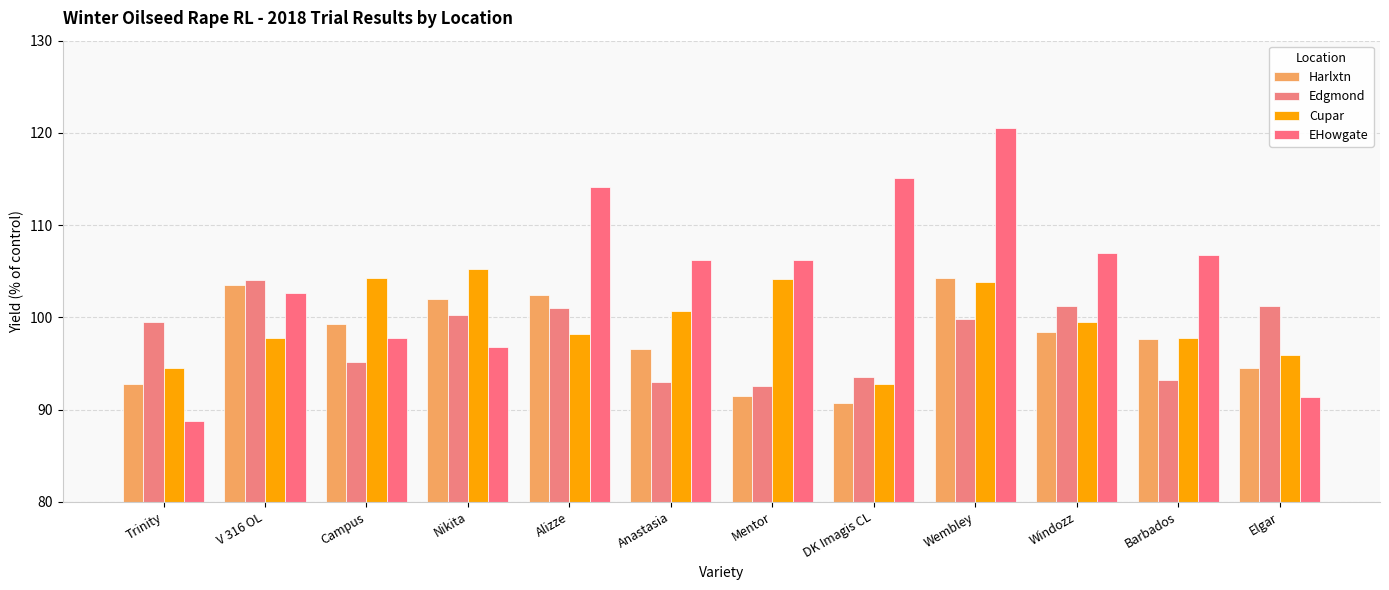

The Cupar series shows 179.5 at Wembley. True or false?

False